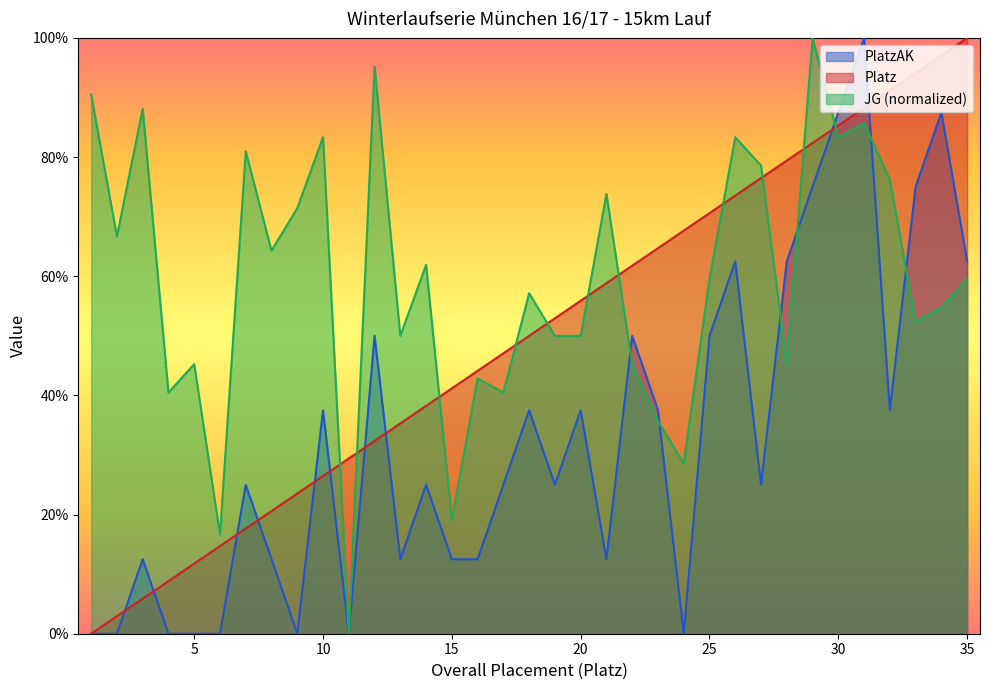

Which series changed the most between 2 and 35?

Platz